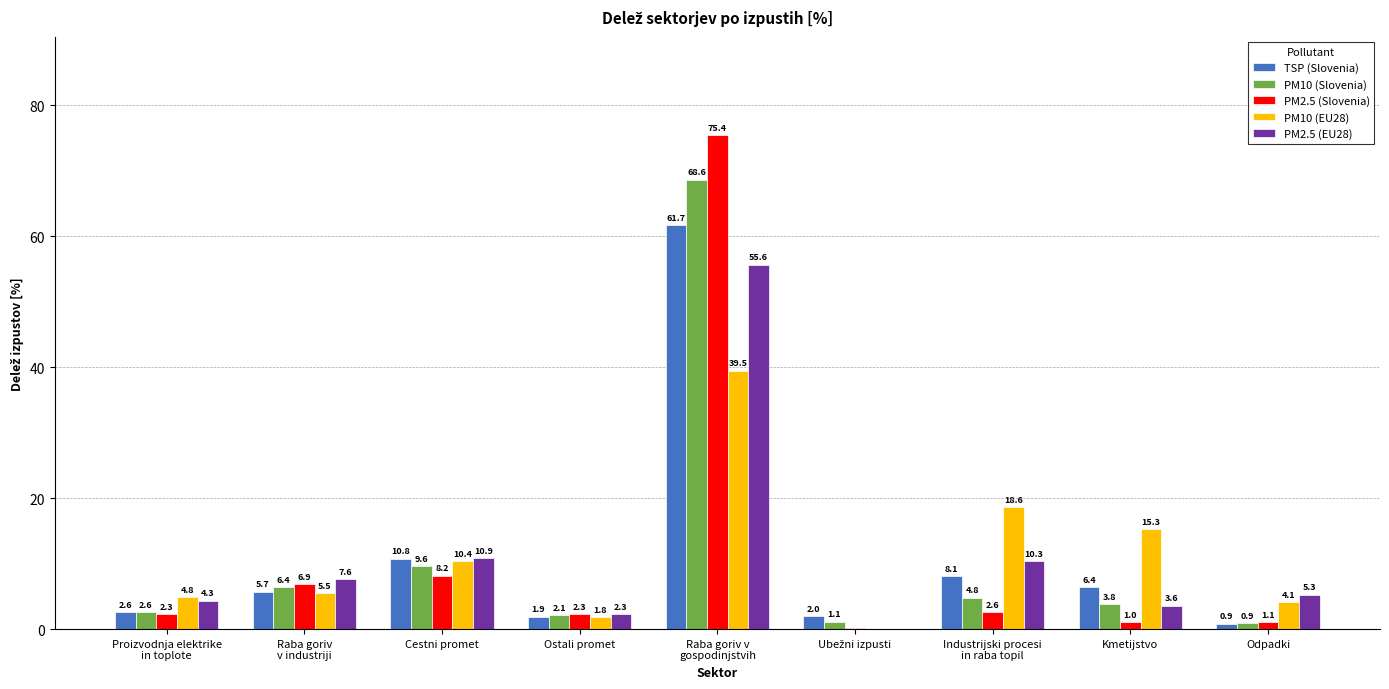

Is it true that PM2.5 (Slovenia) equals 8.2 at Cestni promet?

True